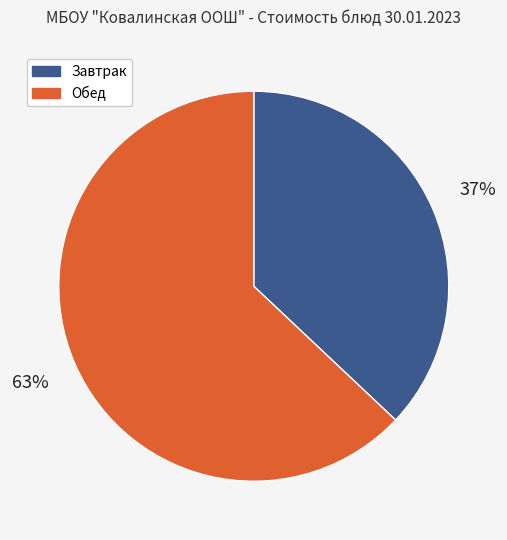

How many segments does this pie chart have?

2